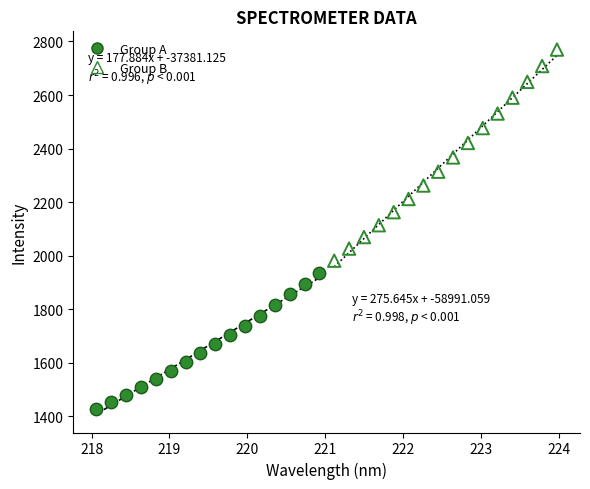

What are all the series names shown in the legend?

Group A, Group B